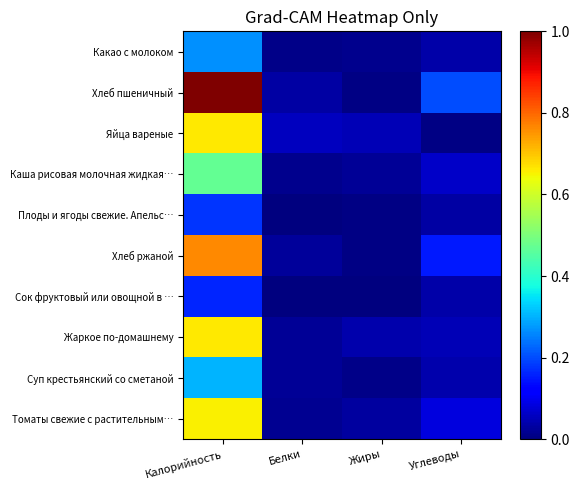

Reading left to right, transcribe all the data shown in this chart.

Какао с молоком: Калорийность=0.3	Белки=0.0	Жиры=0.0	Углеводы=0.0
Хлеб пшеничный: Калорийность=1.0	Белки=0.0	Жиры=0.0	Углеводы=0.2
Яйца вареные: Калорийность=0.7	Белки=0.1	Жиры=0.1	Углеводы=0.0
Каша рисовая молочная жидкая…: Калорийность=0.5	Белки=0.0	Жиры=0.0	Углеводы=0.1
Плоды и ягоды свежие. Апельс…: Калорийность=0.2	Белки=0.0	Жиры=0.0	Углеводы=0.0
Хлеб ржаной: Калорийность=0.8	Белки=0.0	Жиры=0.0	Углеводы=0.2
Сок фруктовый или овощной в …: Калорийность=0.2	Белки=0.0	Жиры=0.0	Углеводы=0.0
Жаркое по-домашнему: Калорийность=0.7	Белки=0.0	Жиры=0.0	Углеводы=0.1
Суп крестьянский со сметаной: Калорийность=0.3	Белки=0.0	Жиры=0.0	Углеводы=0.0
Томаты свежие с растительным…: Калорийность=0.7	Белки=0.0	Жиры=0.0	Углеводы=0.1